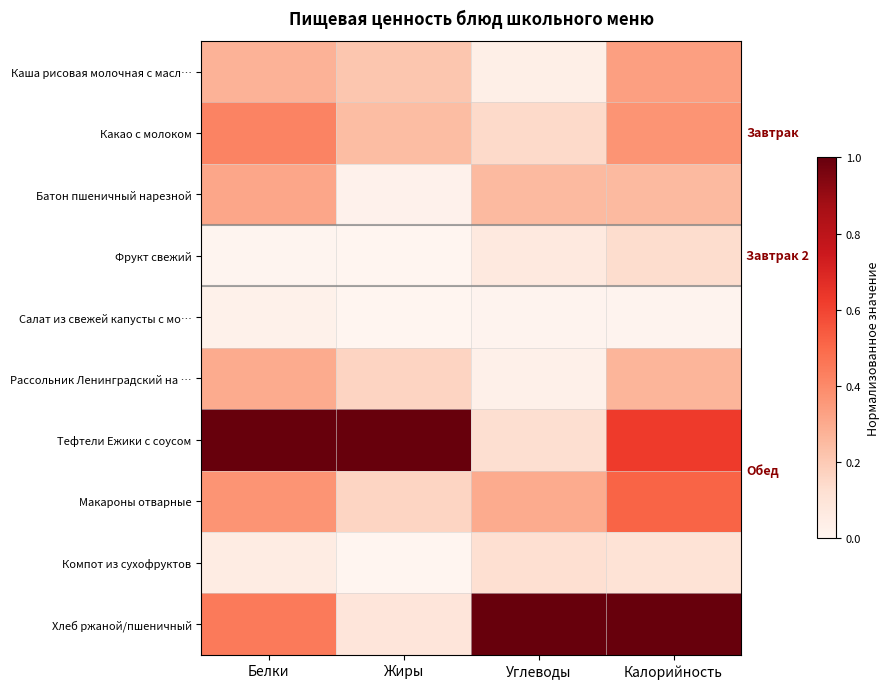

Reading left to right, extract all data points from this chart.

Каша рисовая молочная с масл…: Белки=0.3	Жиры=0.2	Углеводы=0.0	Калорийность=0.3
Какао с молоком: Белки=0.4	Жиры=0.2	Углеводы=0.1	Калорийность=0.4
Батон пшеничный нарезной: Белки=0.3	Жиры=0.0	Углеводы=0.2	Калорийность=0.3
Фрукт свежий: Белки=0.0	Жиры=0.0	Углеводы=0.1	Калорийность=0.1
Салат из свежей капусты с мо…: Белки=0.0	Жиры=0.0	Углеводы=0.0	Калорийность=0.0
Рассольник Ленинградский на …: Белки=0.3	Жиры=0.2	Углеводы=0.0	Калорийность=0.3
Тефтели Ежики с соусом: Белки=1.0	Жиры=1.0	Углеводы=0.1	Калорийность=0.6
Макароны отварные: Белки=0.4	Жиры=0.2	Углеводы=0.3	Калорийность=0.5
Компот из сухофруктов: Белки=0.1	Жиры=0.0	Углеводы=0.1	Калорийность=0.1
Хлеб ржаной/пшеничный: Белки=0.4	Жиры=0.1	Углеводы=1.0	Калорийность=1.0